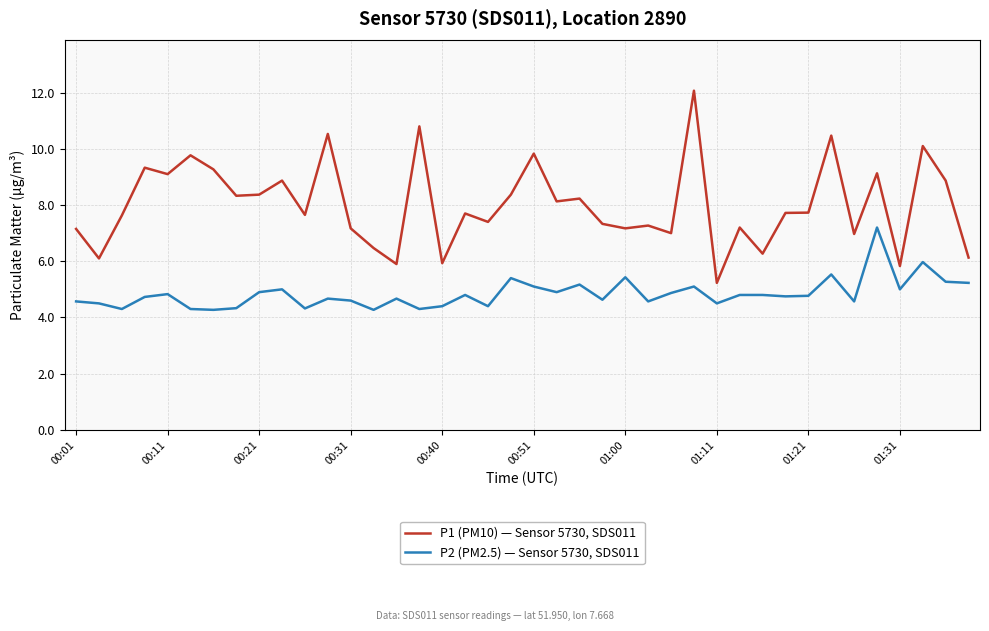

Which series has the largest total across all categories?

P1 (PM10) — Sensor 5730, SDS011